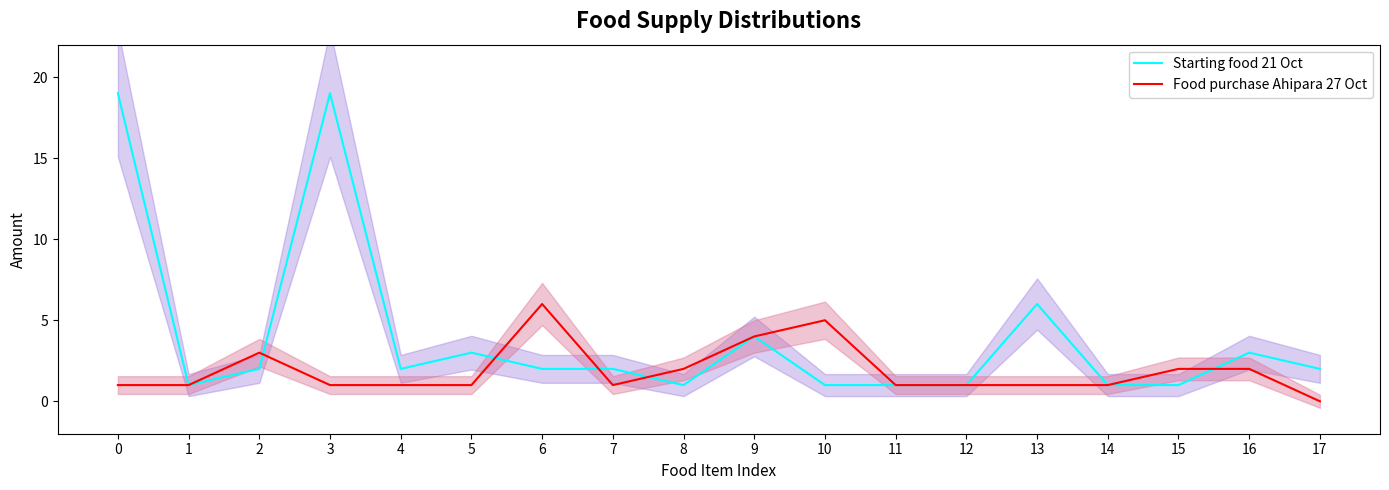

Is the value of Food purchase Ahipara 27 Oct at 2 greater than the value of Starting food 21 Oct at 9?

No